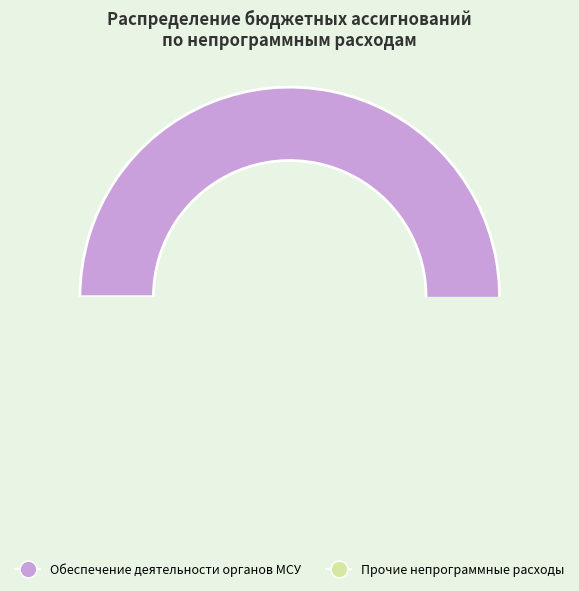

How many segments does this pie chart have?

2